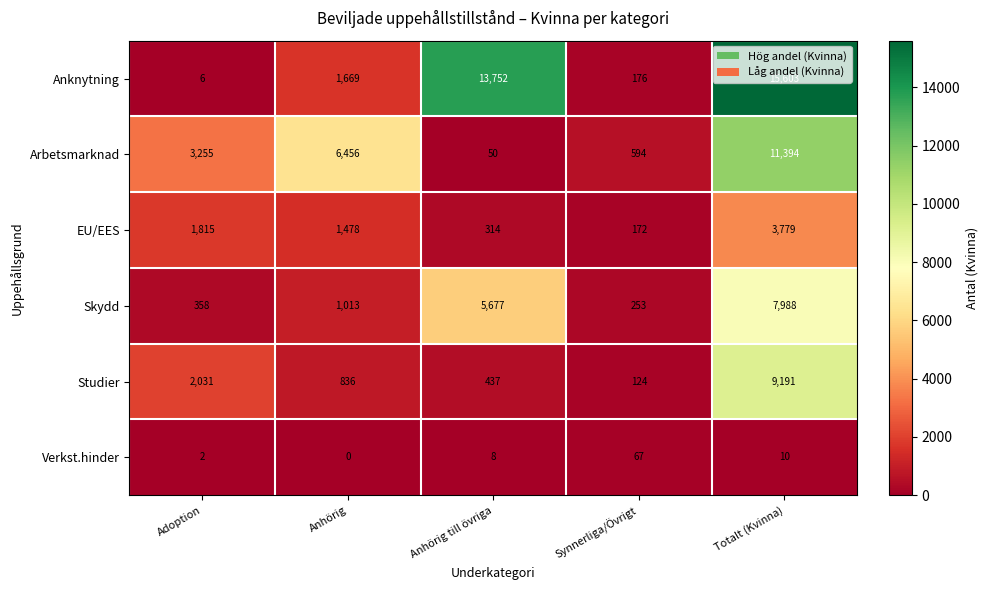

Which series has the largest range (max minus min)?

Anknytning